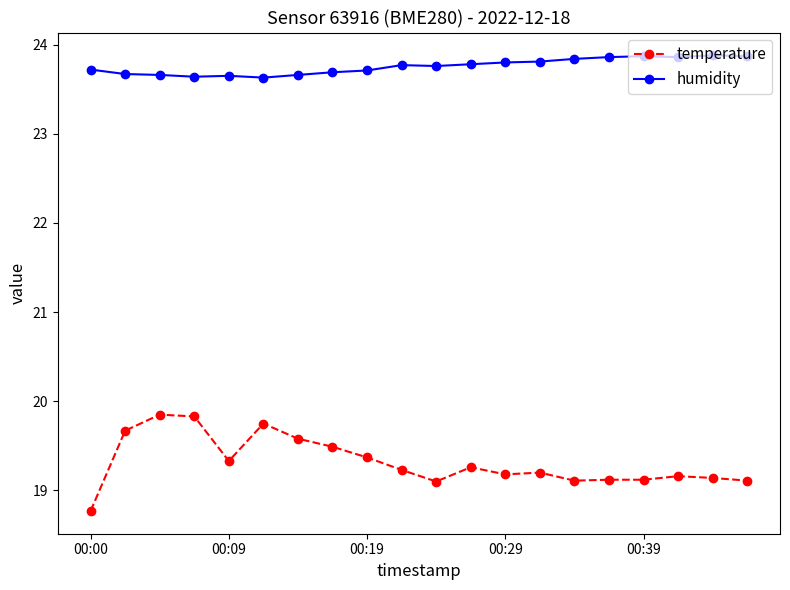

Which series has the largest range (max minus min)?

temperature